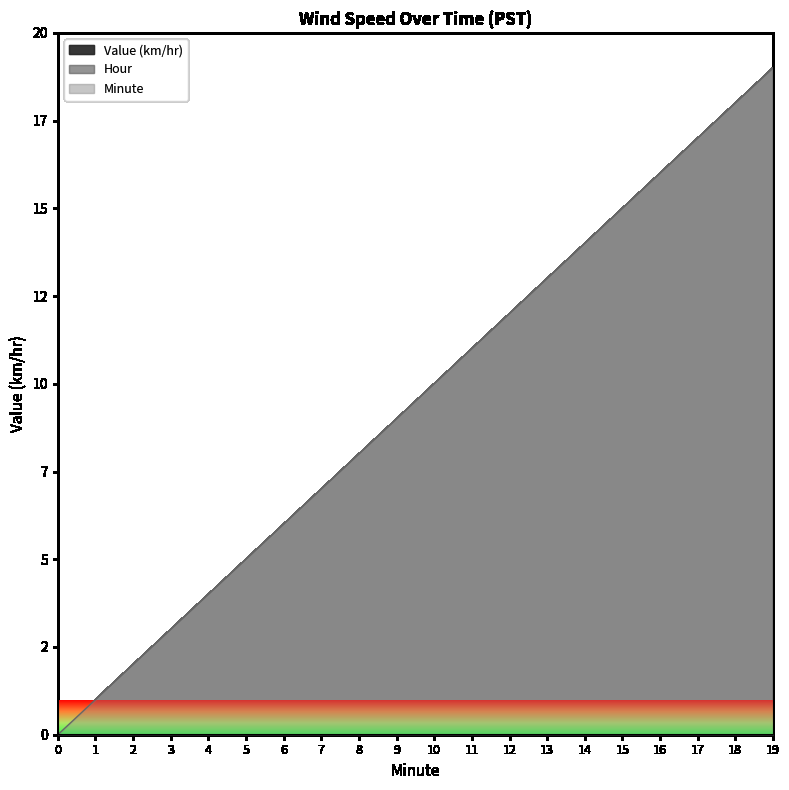

At which category is the sum across all series the highest?

19